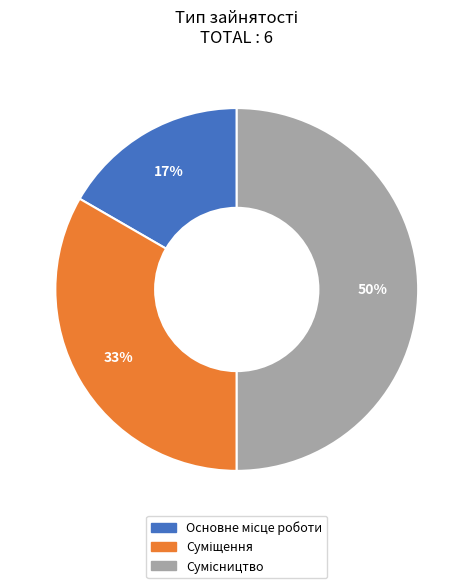

To the nearest percent, what is the average slice percentage?

33%